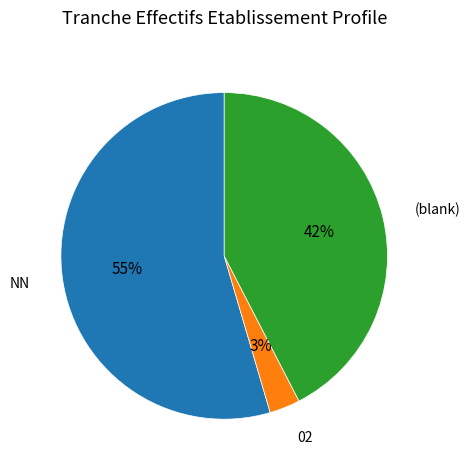

To the nearest percent, what is the average slice percentage?

33%